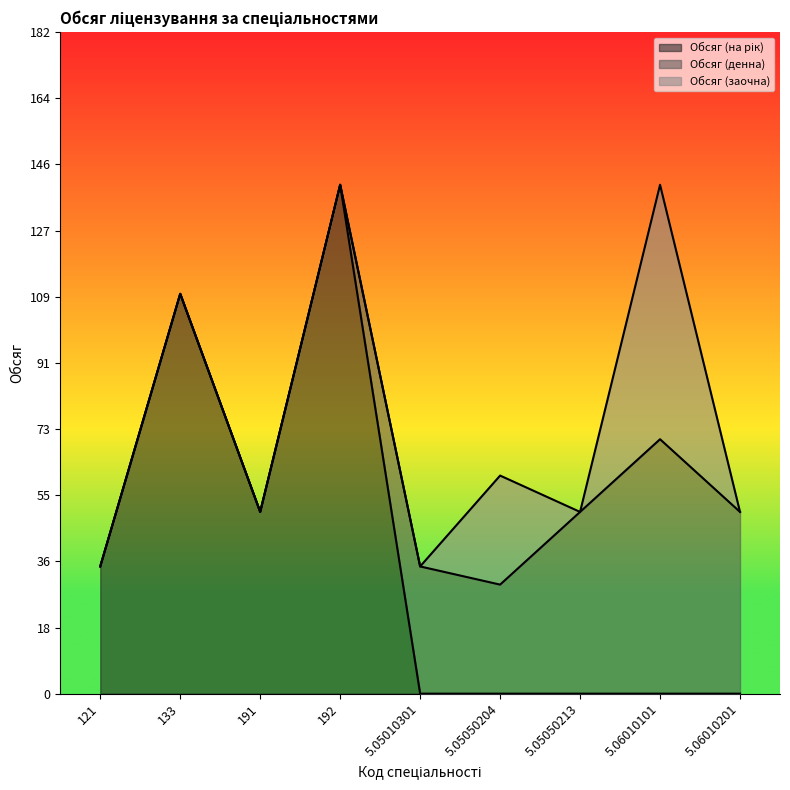

Is it true that Обсяг (денна) equals 0 at 191?

True